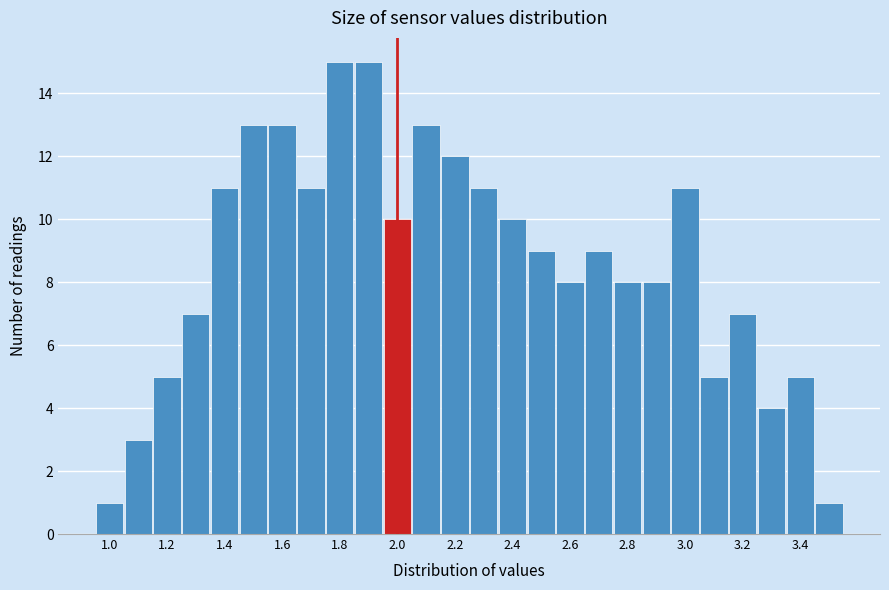

Reading left to right, transcribe this chart: for each bar, give the range it covers on the x-axis and its height. Neither the bar edges nor the heights are printed on the chart, so give them approximately, as read against the axes.

0.95 to 1.05: 1
1.05 to 1.15: 3
1.15 to 1.25: 5
1.25 to 1.35: 7
1.35 to 1.45: 11
1.45 to 1.55: 13
1.55 to 1.65: 13
1.65 to 1.75: 11
1.75 to 1.85: 15
1.85 to 1.95: 15
1.95 to 2.05: 10
2.05 to 2.15: 13
2.15 to 2.25: 12
2.25 to 2.35: 11
2.35 to 2.45: 10
2.45 to 2.55: 9
2.55 to 2.65: 8
2.65 to 2.75: 9
2.75 to 2.85: 8
2.85 to 2.95: 8
2.95 to 3.05: 11
3.05 to 3.15: 5
3.15 to 3.25: 7
3.25 to 3.35: 4
3.35 to 3.45: 5
3.45 to 3.55: 1